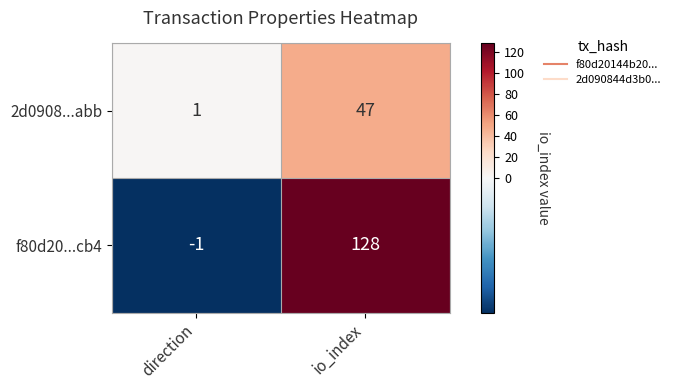

Reading left to right, extract all data points from this chart.

2d0908...abb: 1	47
f80d20...cb4: -1	128